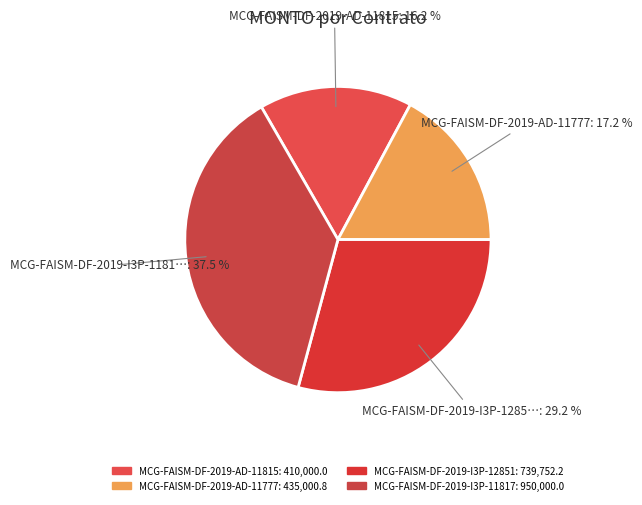

Count the number of slices in the pie.

4